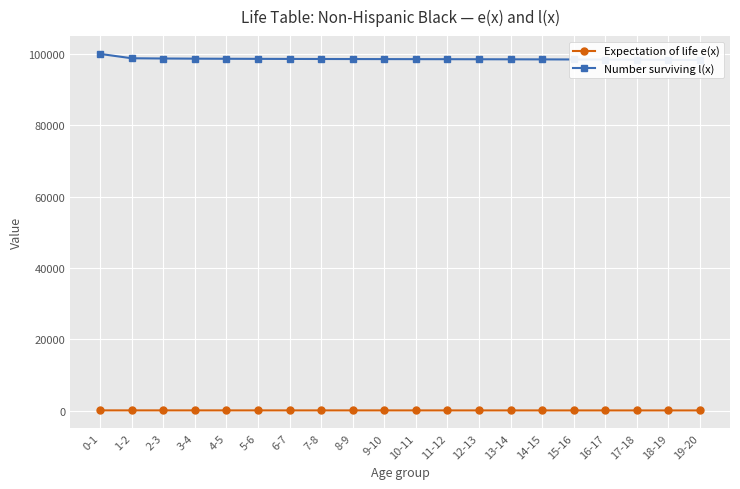

At which label does Number surviving l(x) reach its peak?

0-1